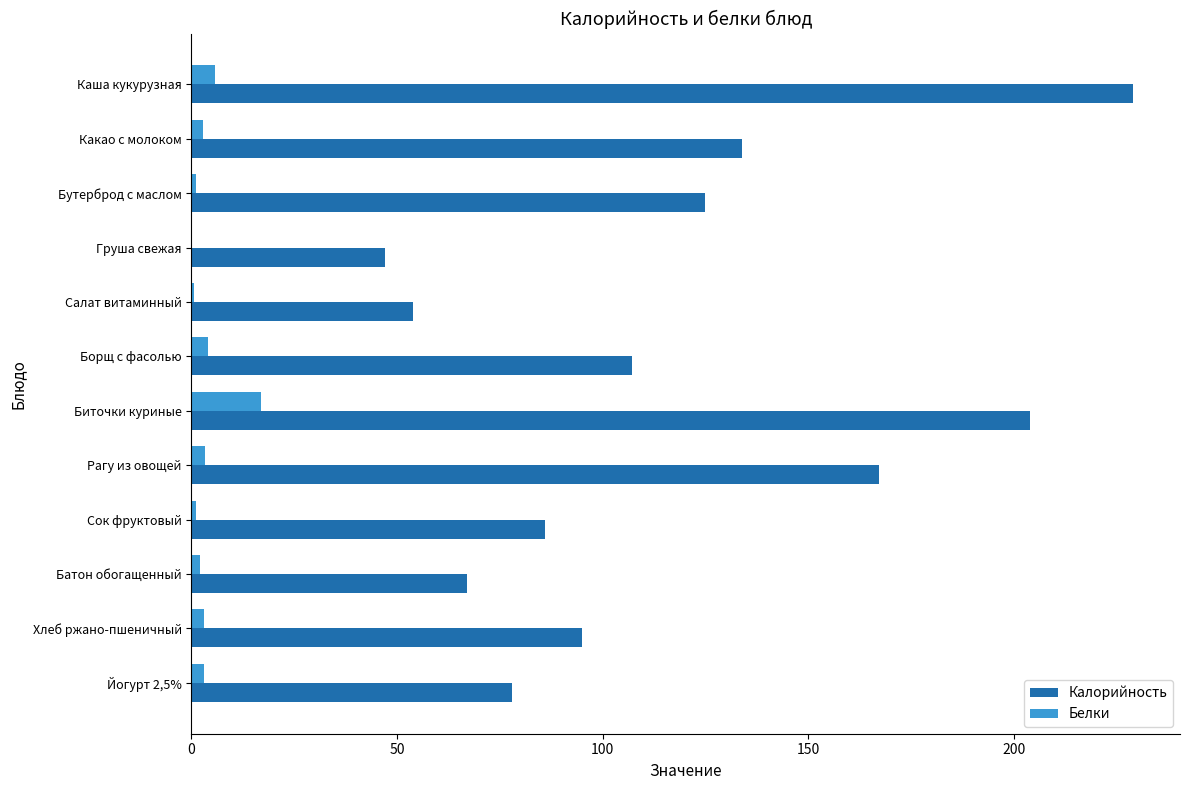

Which label corresponds to the largest value in the chart?

Каша кукурузная